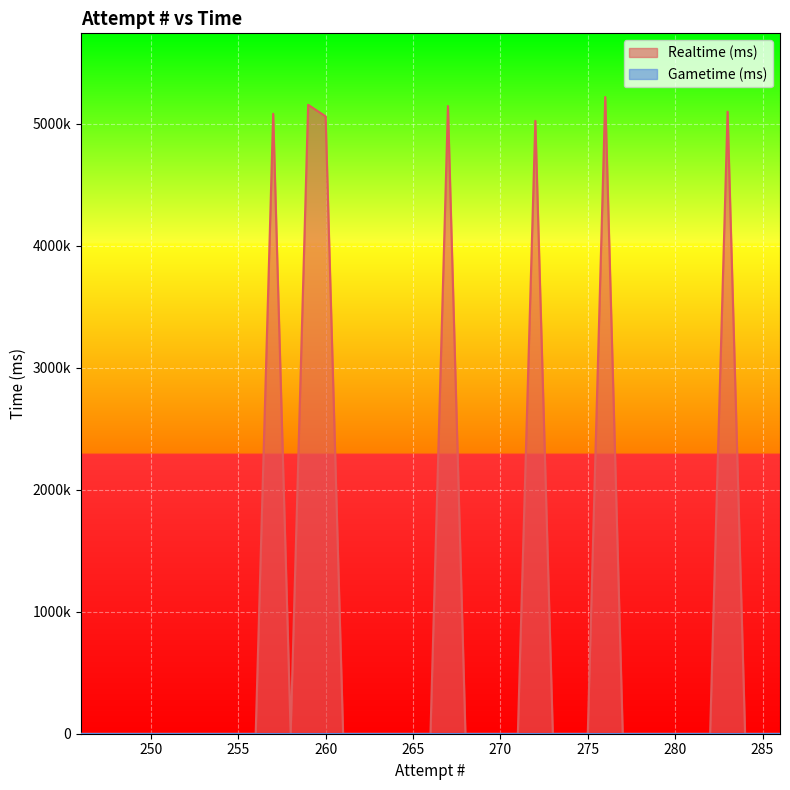

How many categories are shown in the chart?

40